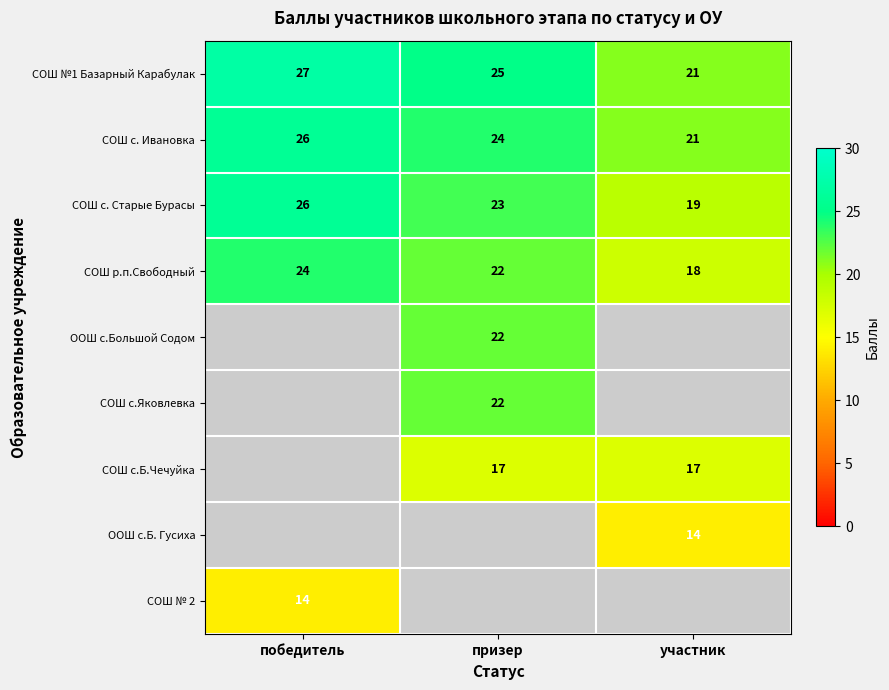

What is the smallest value displayed?

14.0